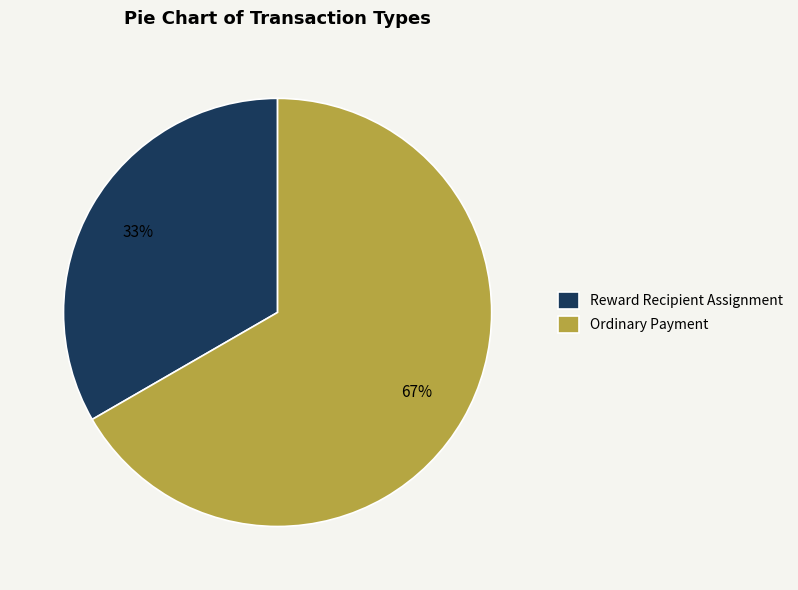

The Ordinary Payment slice represents 81% of the pie. True or false?

False